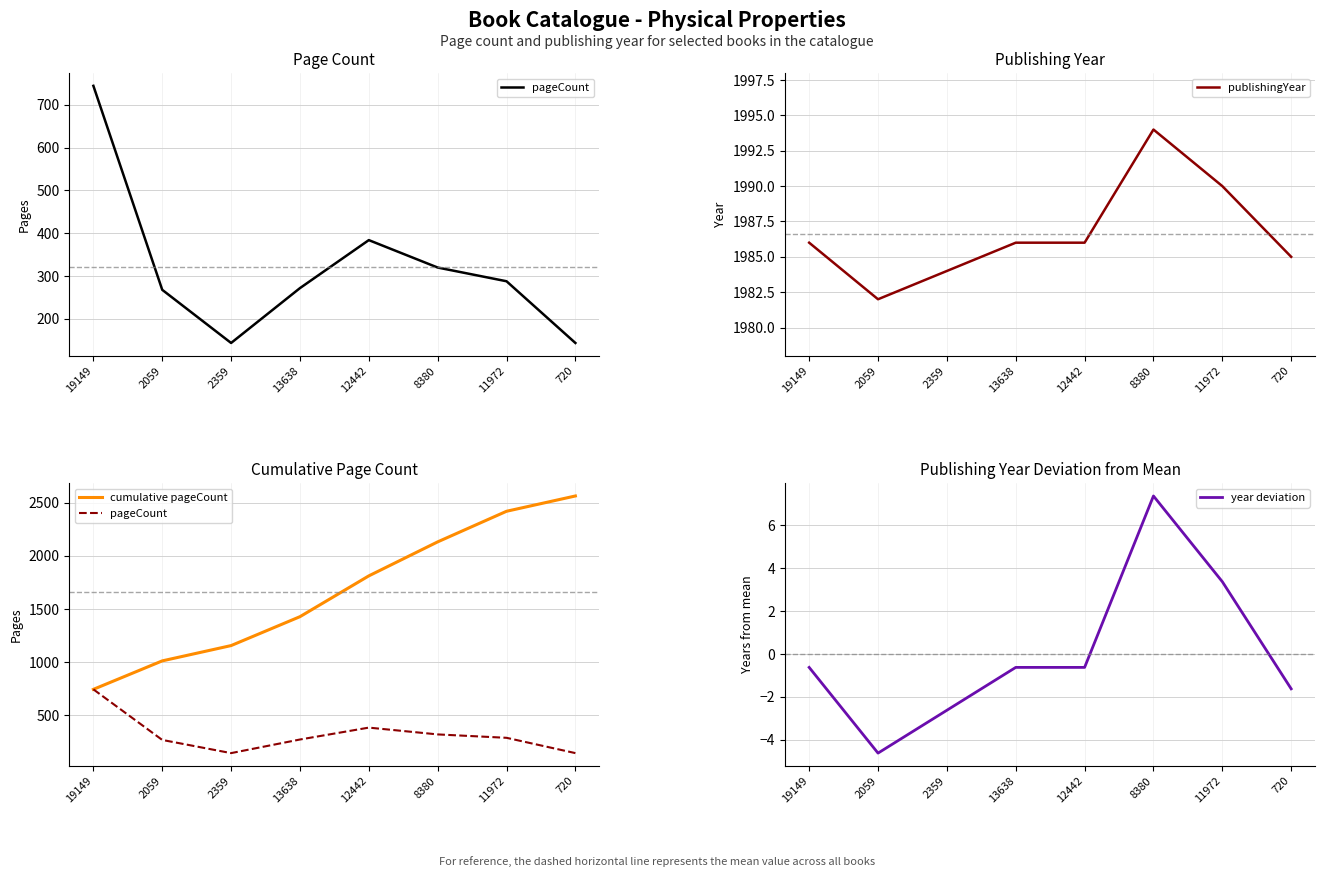

Reading left to right, transcribe all the data shown in this chart.

pageCount: 744.0	268.0	144.0	272.0	384.0	320.0	288.0	144.0
publishingYear: 1986.0	1982.0	1984.0	1986.0	1986.0	1994.0	1990.0	1985.0
cumulative pageCount: 744.0	1012.0	1156.0	1428.0	1812.0	2132.0	2420.0	2564.0
year deviation: -0.6	-4.6	-2.6	-0.6	-0.6	7.4	3.4	-1.6